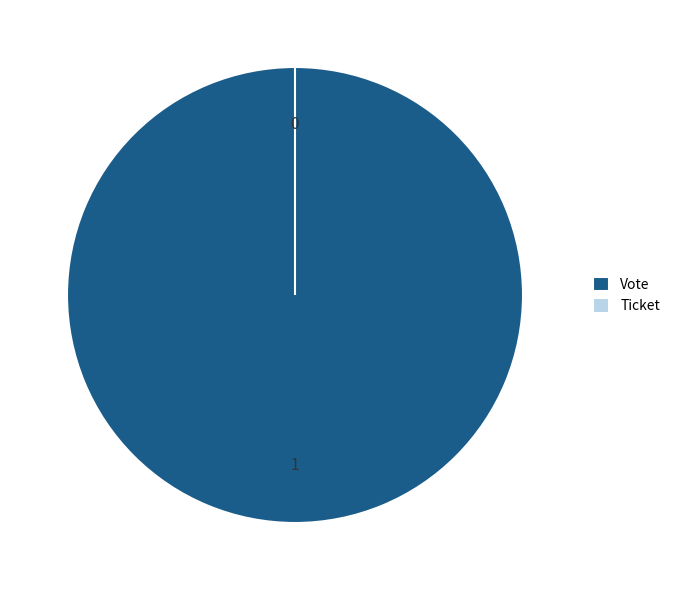

Rank the categories by value from highest to lowest.

Vote, Ticket